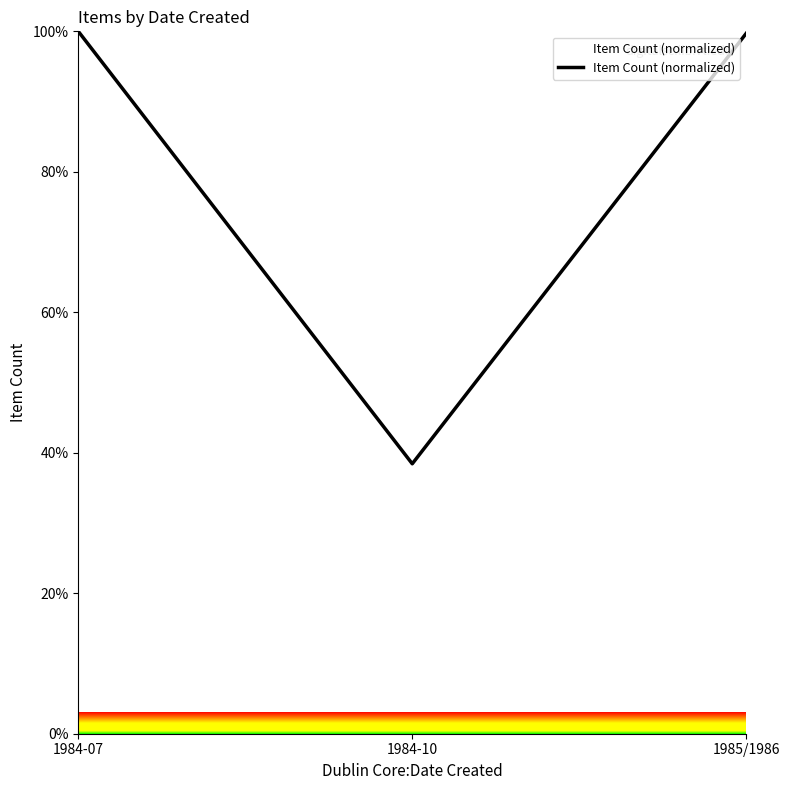

What is the greatest value displayed?

100.0